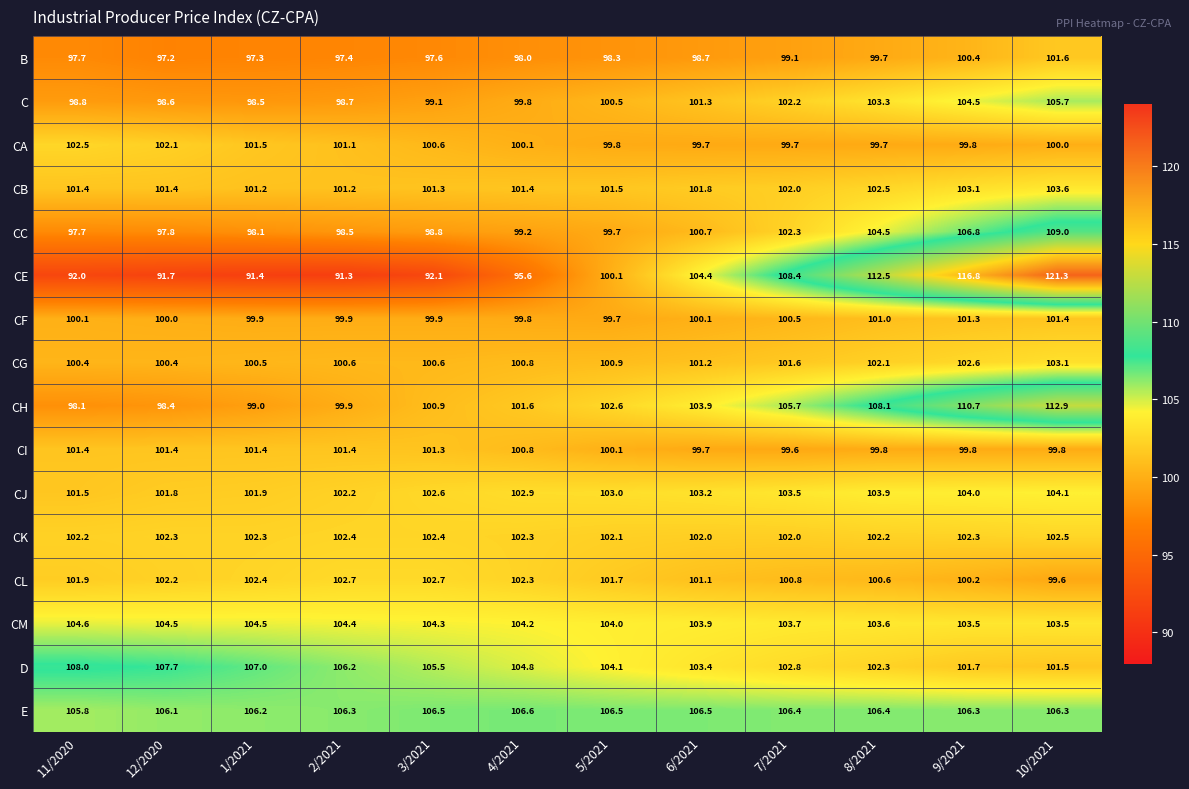

At how many categories does at least one series exceed 118?

1